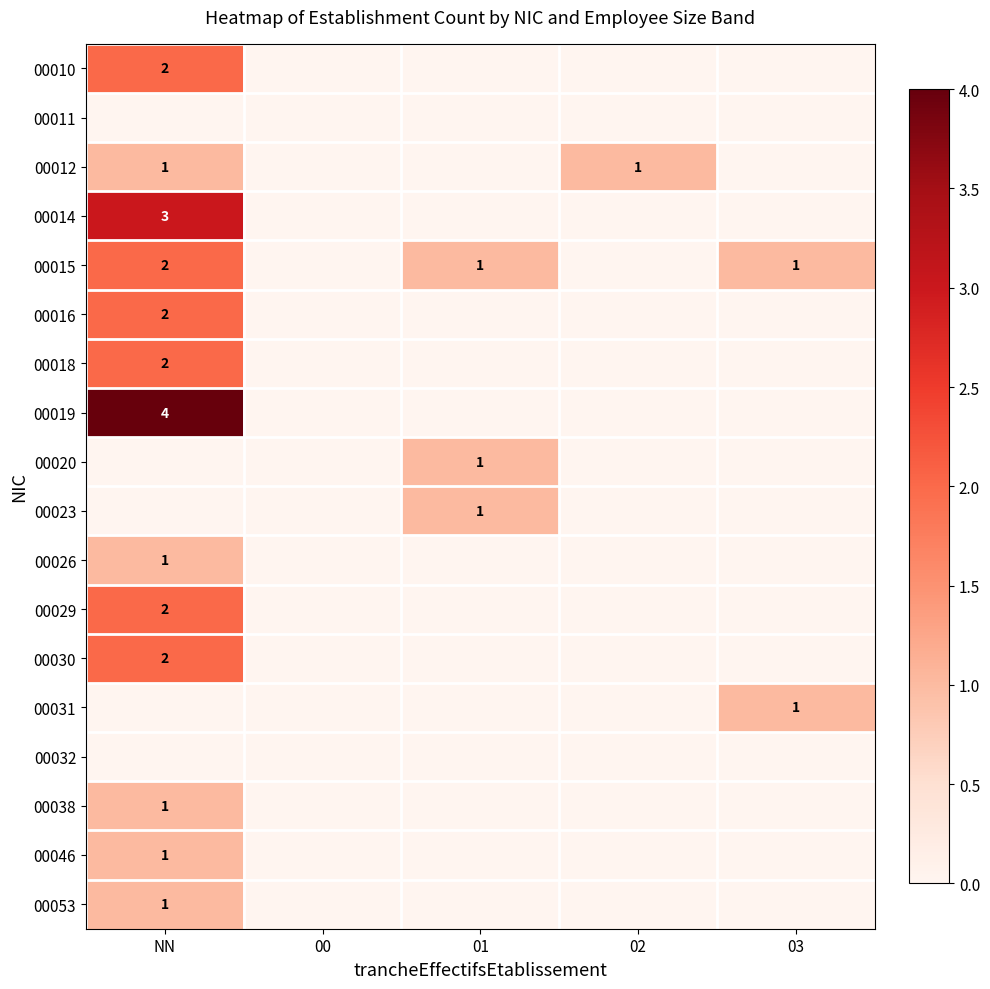

The 00012 series shows 0 at 02. True or false?

False